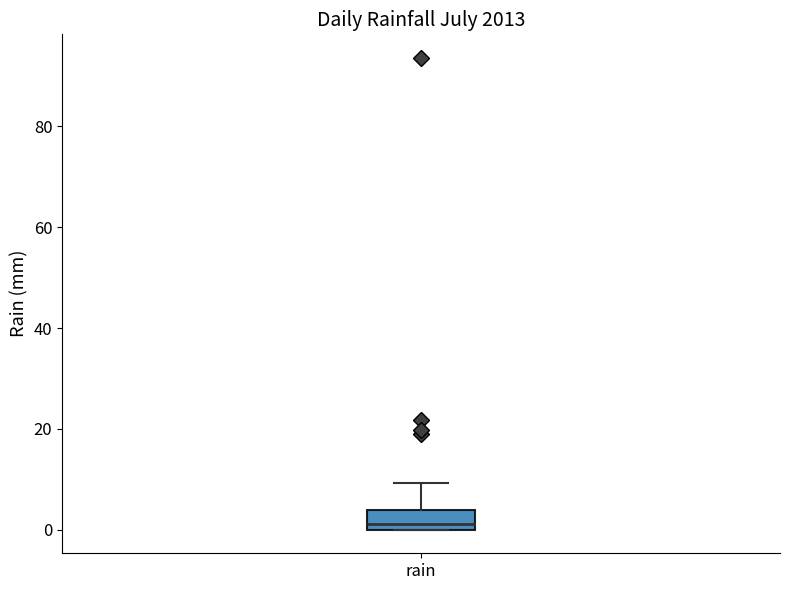

Where does the upper whisker of the box for rain end on the y-axis? The values are not printed on the chart, so give them approximately, as read against the axis.

10